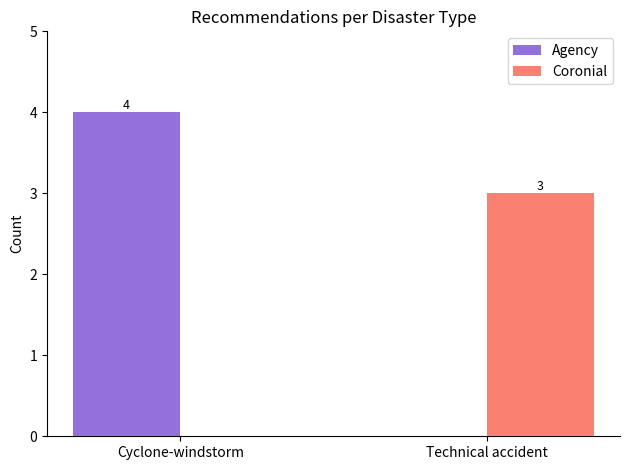

At which category does the chart reach its peak across all series?

Cyclone-windstorm